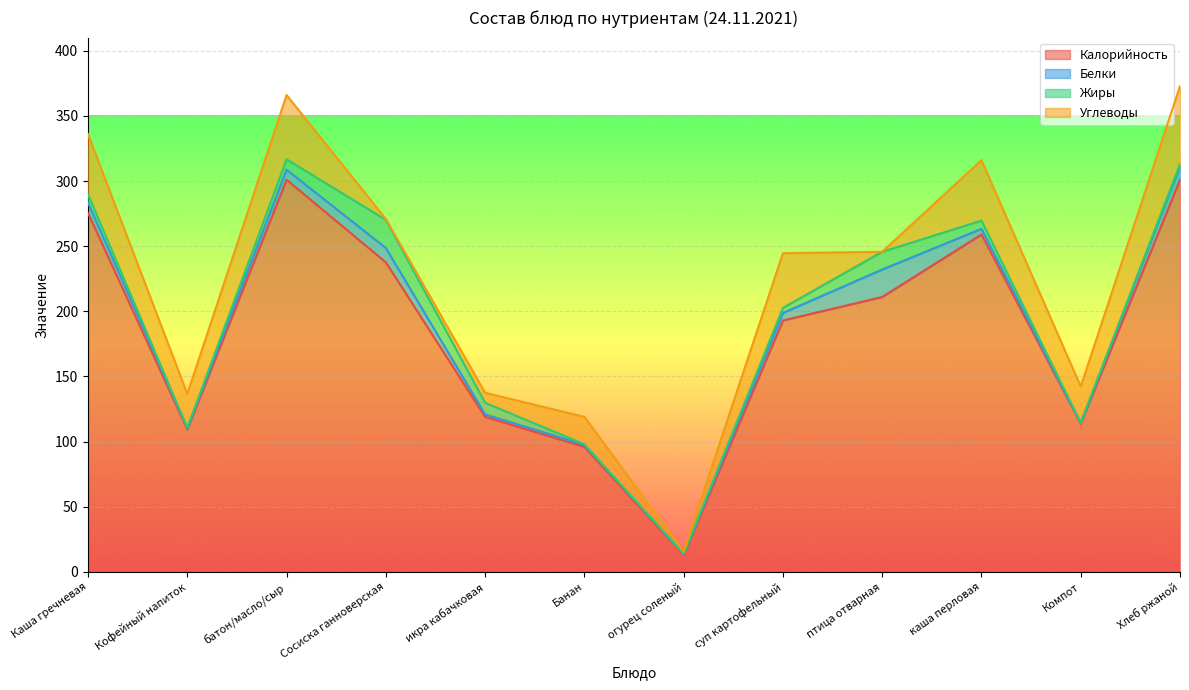

What is the total value across all series at батон/масло/сыр?

366.0